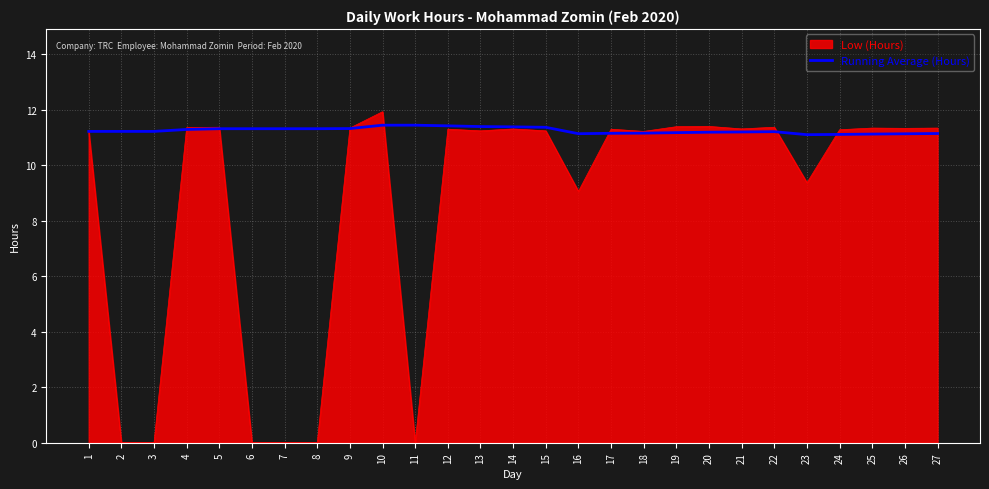

How many lines are shown in the chart?

2